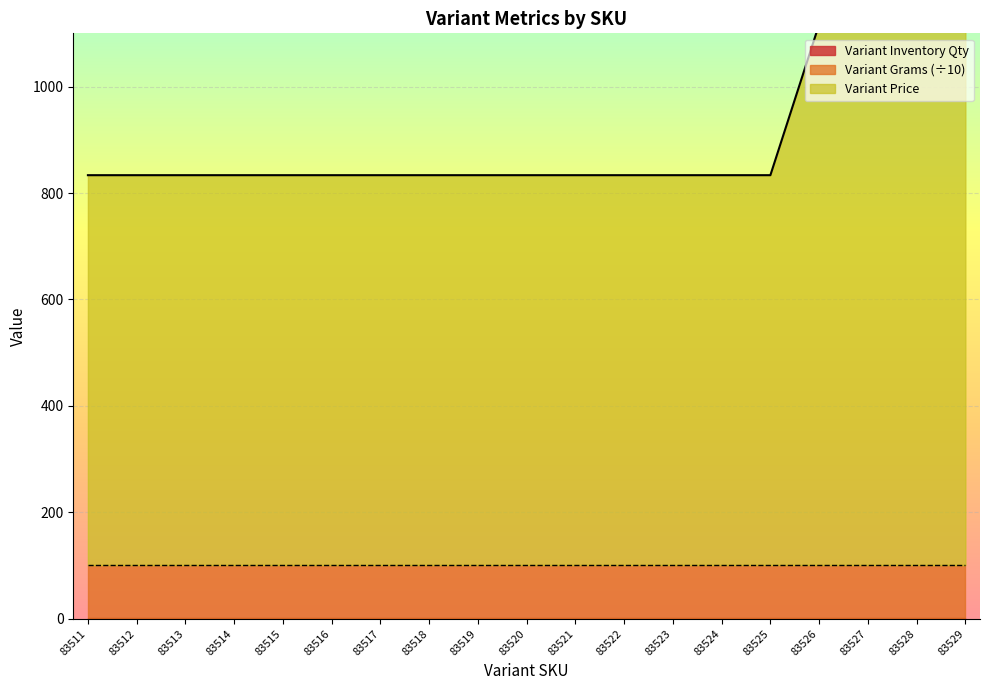

Reading right to left, what are all the values shown in this chart?

Variant Price: 83529=1016.0	83528=1016.0	83527=1016.0	83526=1016.0	83525=732.5	83524=732.5	83523=732.5	83522=732.5	83521=732.5	83520=732.5	83519=732.5	83518=732.5	83517=732.5	83516=732.5	83515=732.5	83514=732.5	83513=732.5	83512=732.5	83511=732.5
Variant Grams: 83529=1000.0	83528=1000.0	83527=1000.0	83526=1000.0	83525=1000.0	83524=1000.0	83523=1000.0	83522=1000.0	83521=1000.0	83520=1000.0	83519=1000.0	83518=1000.0	83517=1000.0	83516=1000.0	83515=1000.0	83514=1000.0	83513=1000.0	83512=1000.0	83511=1000.0
Variant Inventory Qty: 83529=1.0	83528=1.0	83527=1.0	83526=1.0	83525=1.0	83524=1.0	83523=1.0	83522=1.0	83521=1.0	83520=1.0	83519=1.0	83518=1.0	83517=1.0	83516=1.0	83515=1.0	83514=1.0	83513=1.0	83512=1.0	83511=1.0